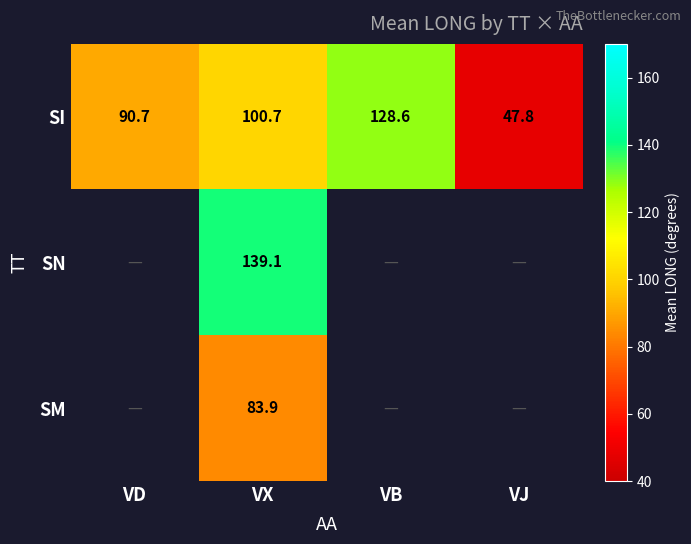

At which label is SI closest to 88?

VD